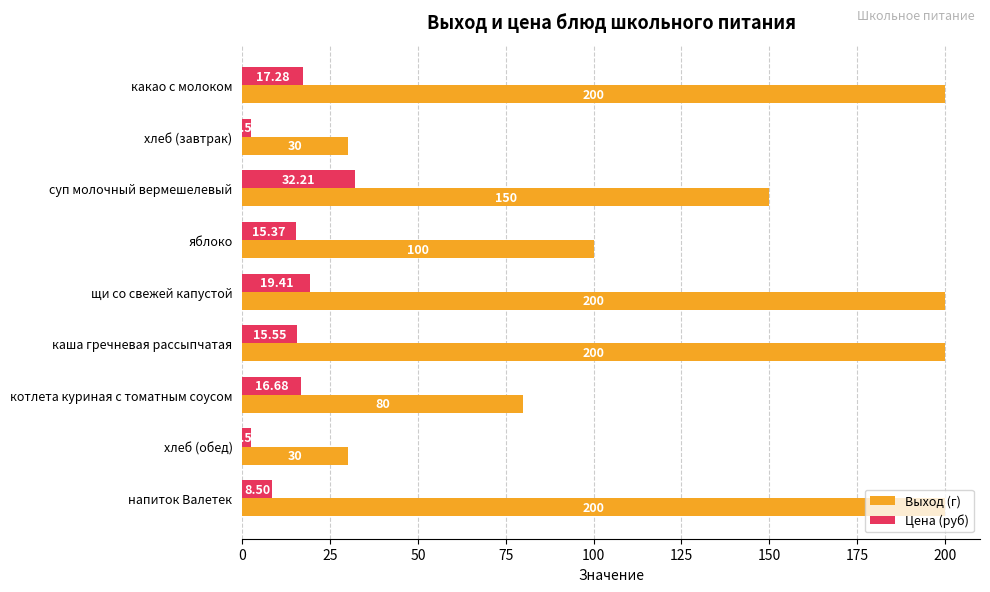

What is the sum of the Выход (г) values at суп молочный вермешелевый and каша гречневая рассыпчатая?

350.0